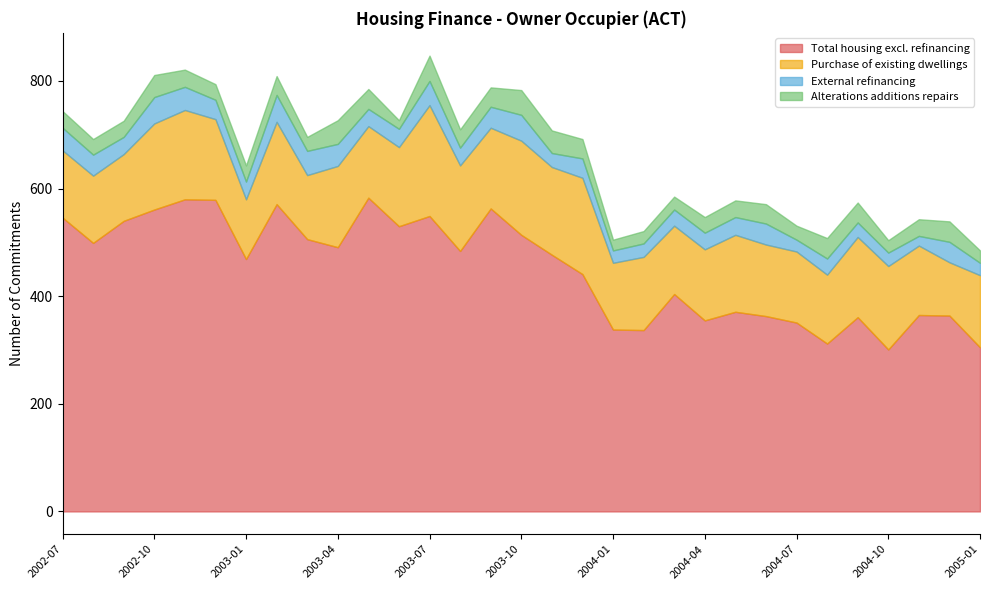

What is the minimum value for Total housing excl. refinancing?

301